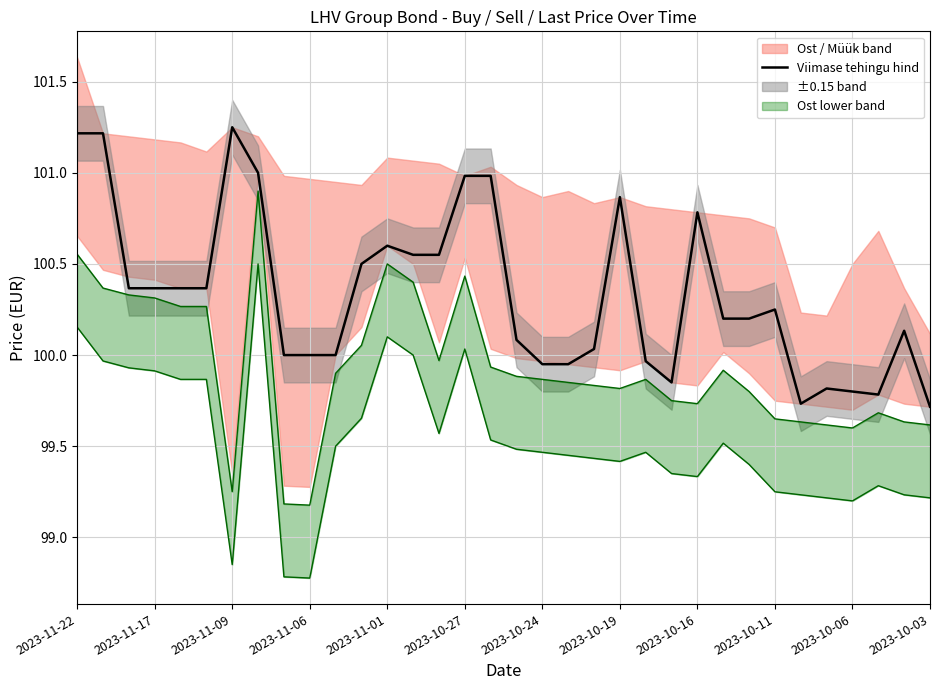

The value of Viimase tehingu hind at 2023-10-16 is 100.8. True or false?

True